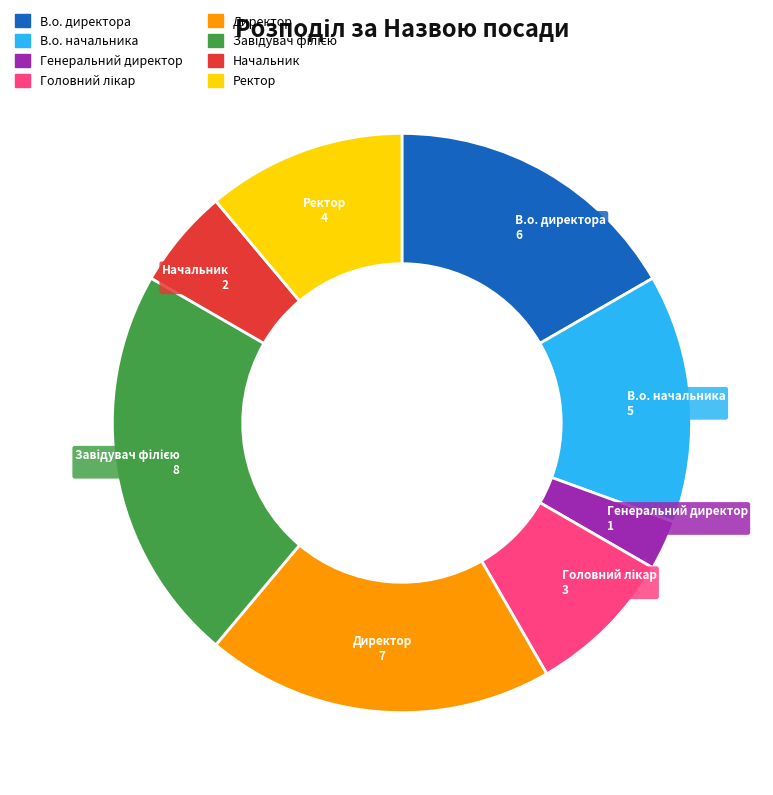

Is the sum of Ректор and В.о. начальника greater than half?

No